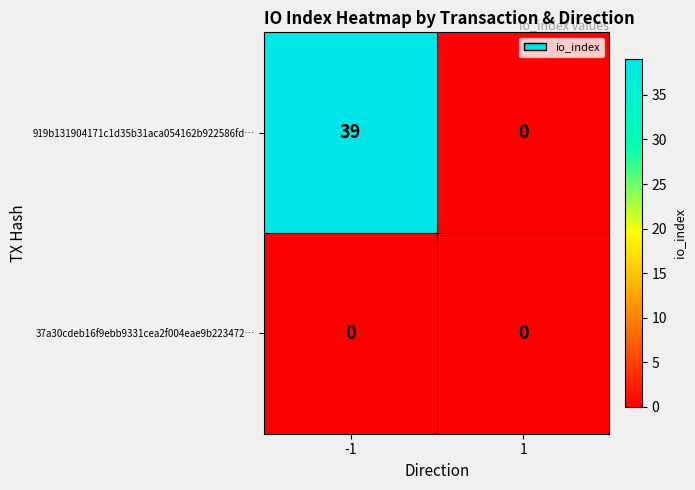

List the series in order of their peak value, highest first.

919b131904171c1d35b31aca054162b922586fd…, 37a30cdeb16f9ebb9331cea2f004eae9b223472…